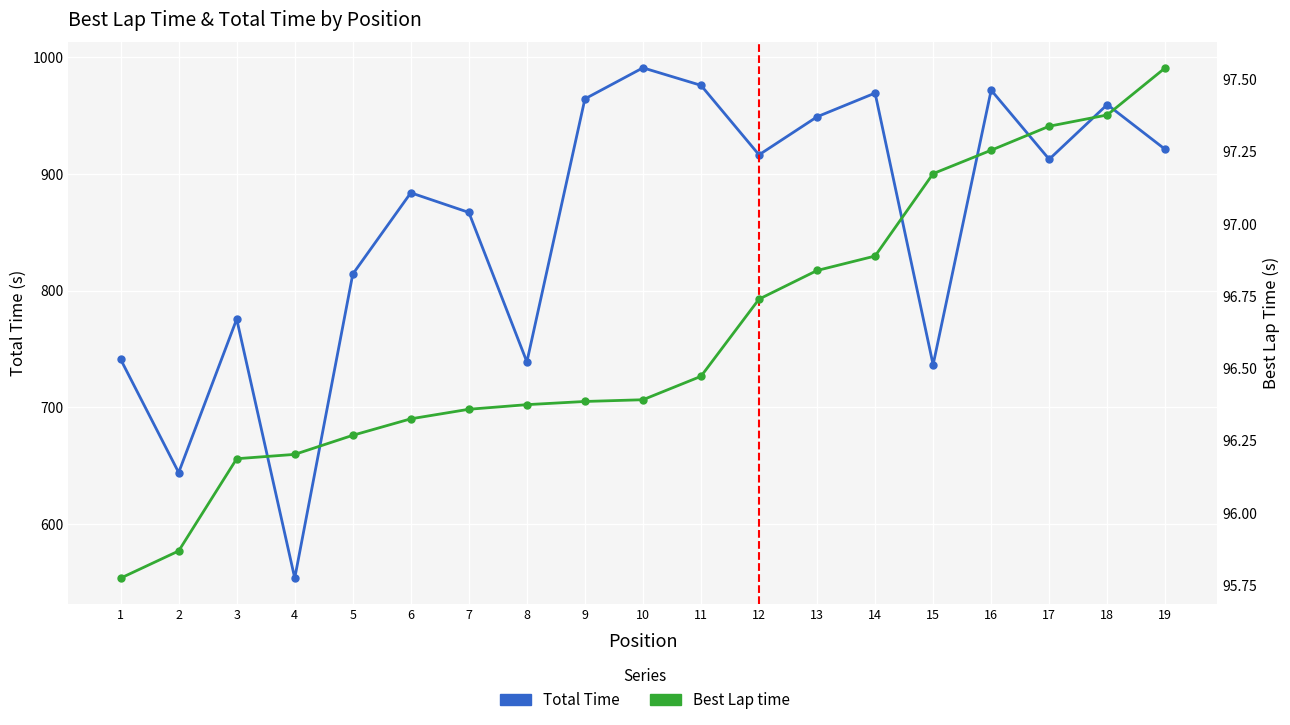

True or false: Best Lap time and Total Time intersect in this chart.

False